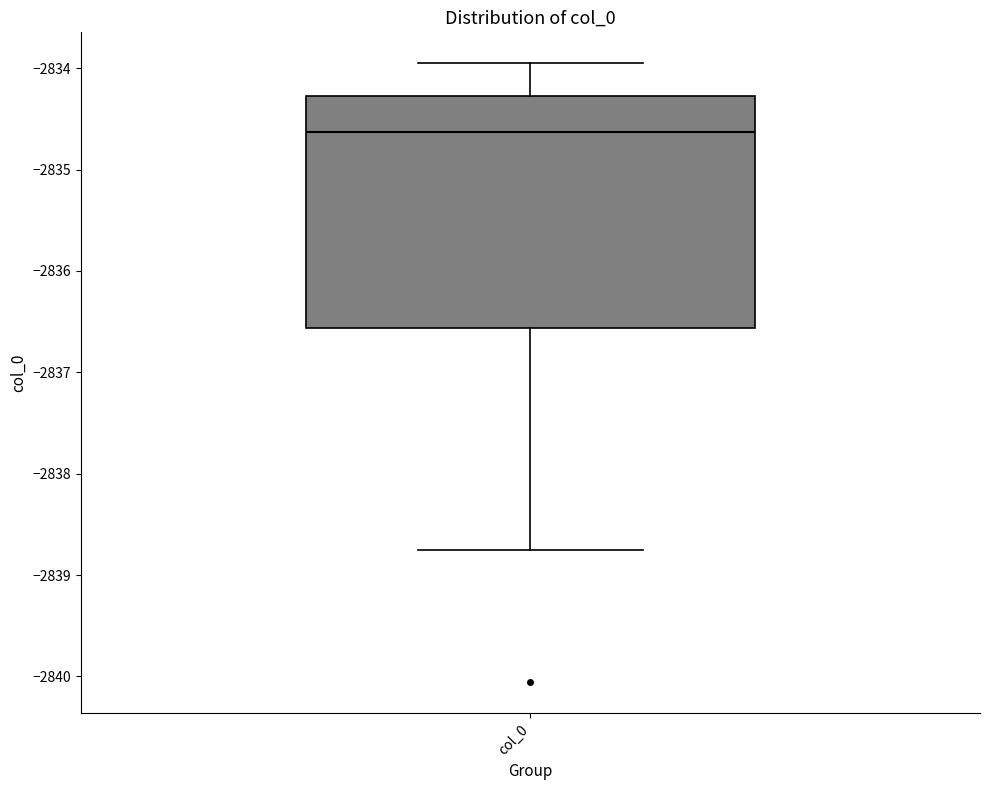

Where does the median line of the box for col_0 sit on the y-axis? The values are not printed on the chart, so give them approximately, as read against the axis.

-2834.6